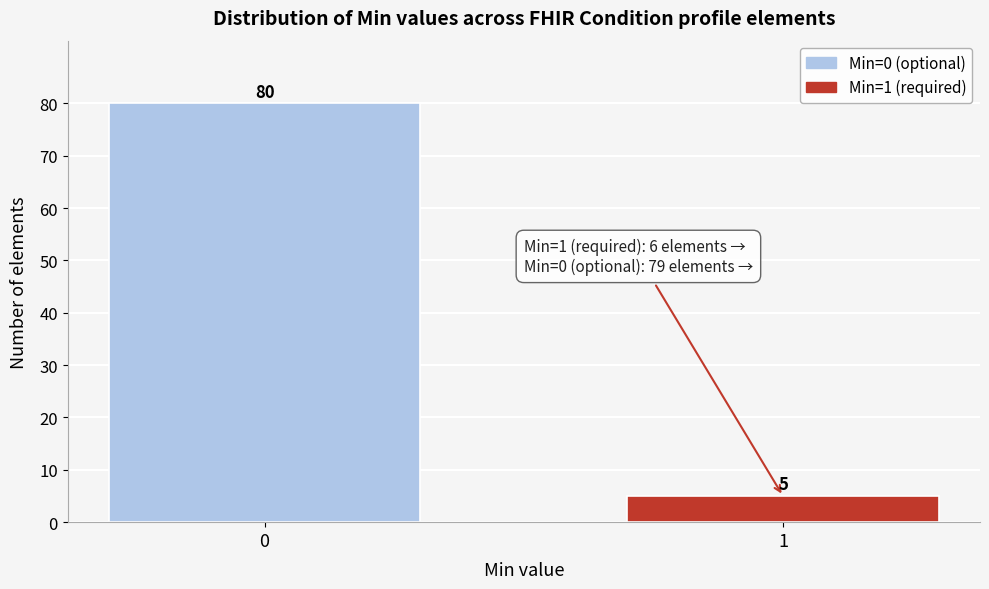

Reading right to left, transcribe all the data shown in this chart.

1=5	0=80